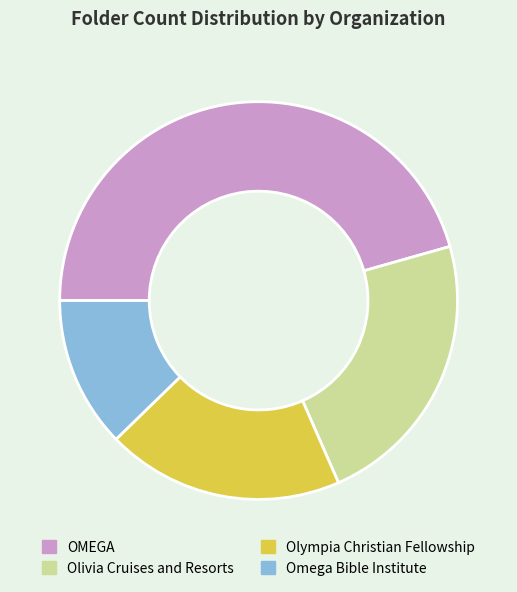

Which category has the biggest portion of the pie?

OMEGA